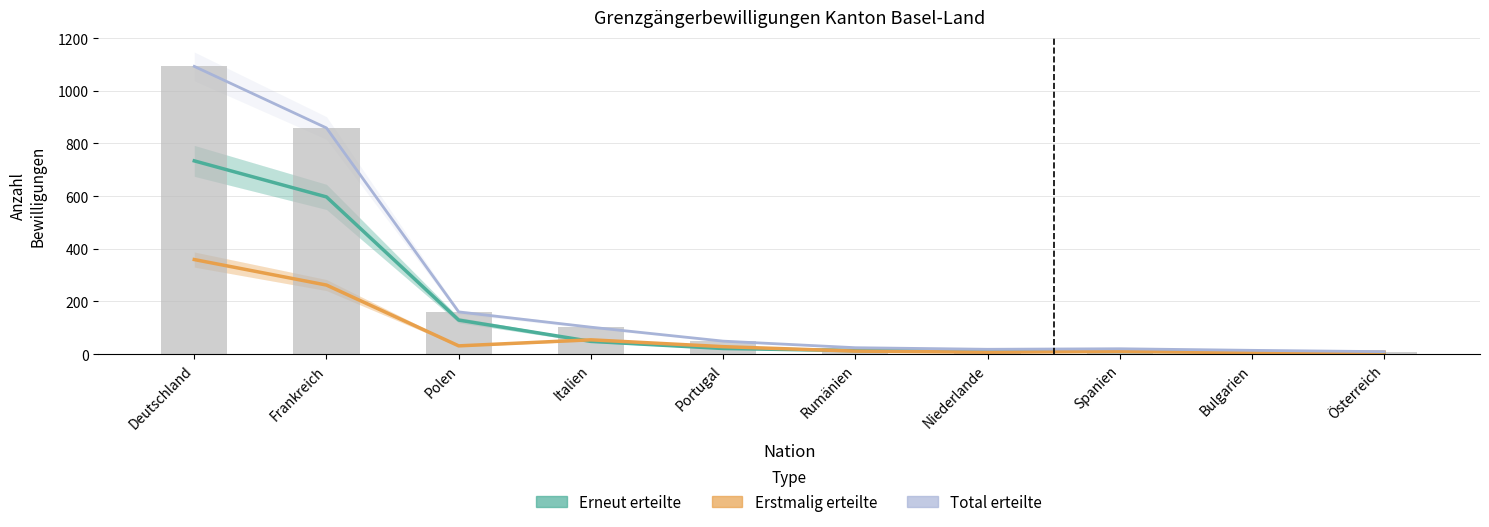

What is the sum of all Erneut erteilte values?

1574